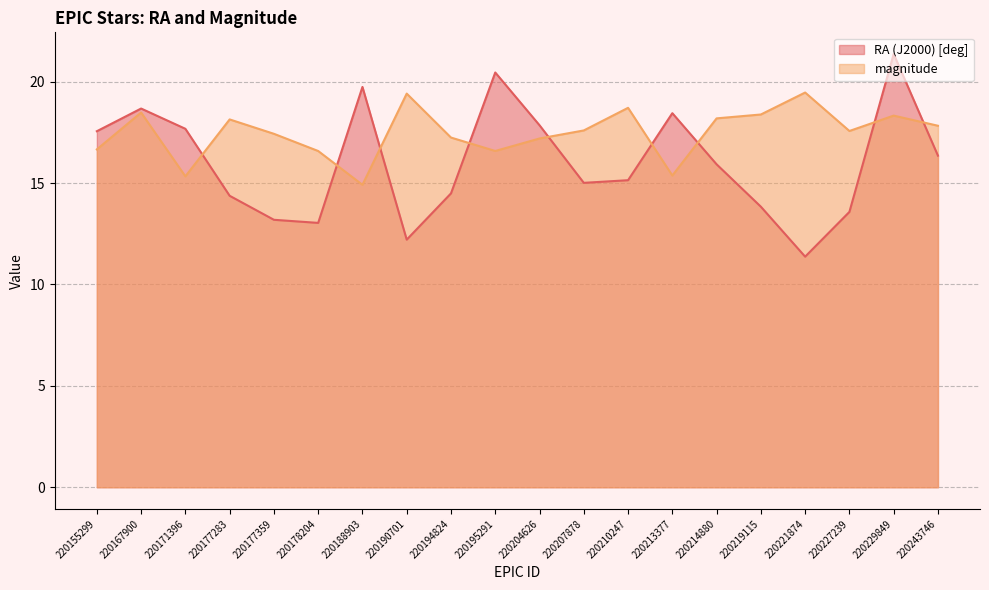

Rank the categories by RA (J2000) [deg] value from lowest to highest.

220221874, 220190701, 220178204, 220177359, 220227239, 220219115, 220177283, 220194824, 220207878, 220210247, 220214880, 220243746, 220155299, 220171396, 220204626, 220213377, 220167900, 220188903, 220195291, 220229849